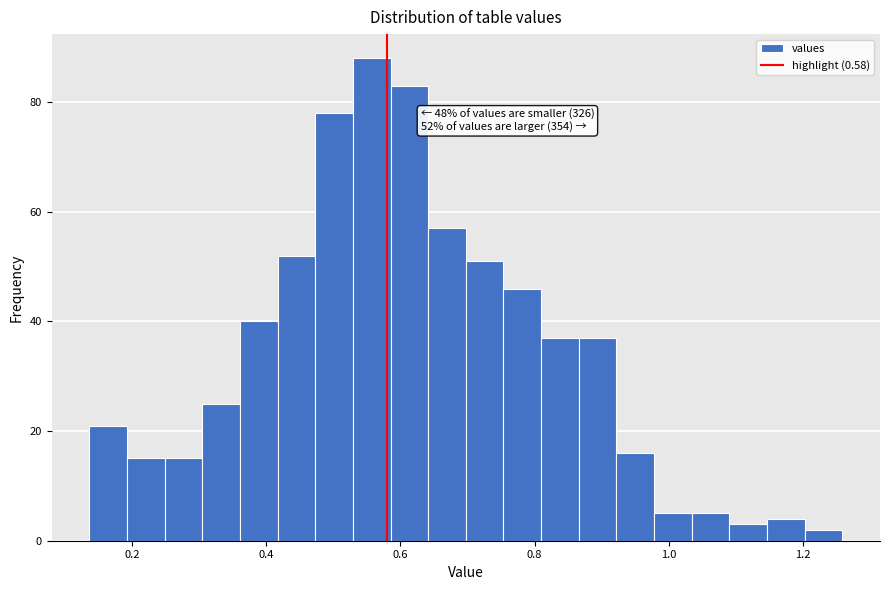

Read against the x-axis, roughly where is the centre of the tallest bar?

0.56